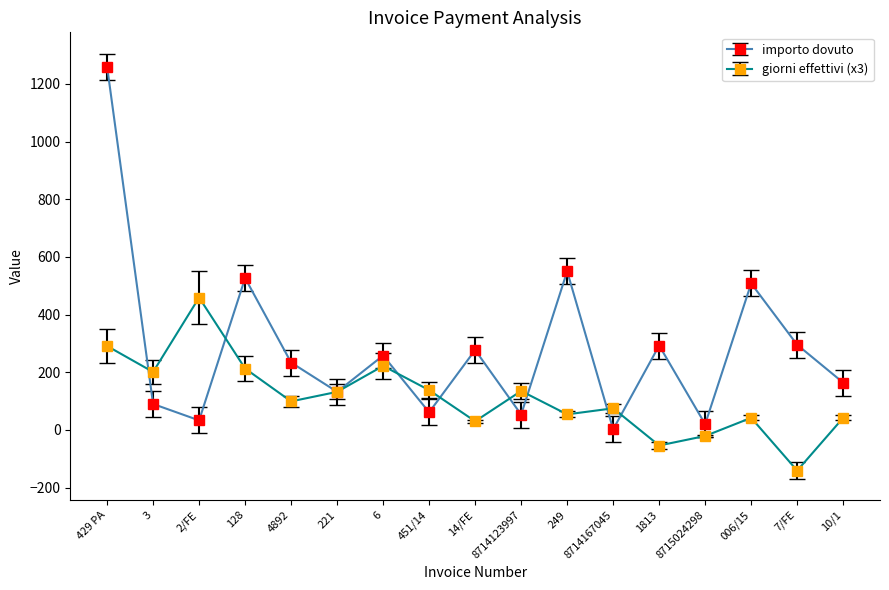

Which series has the largest total across all categories?

importo dovuto